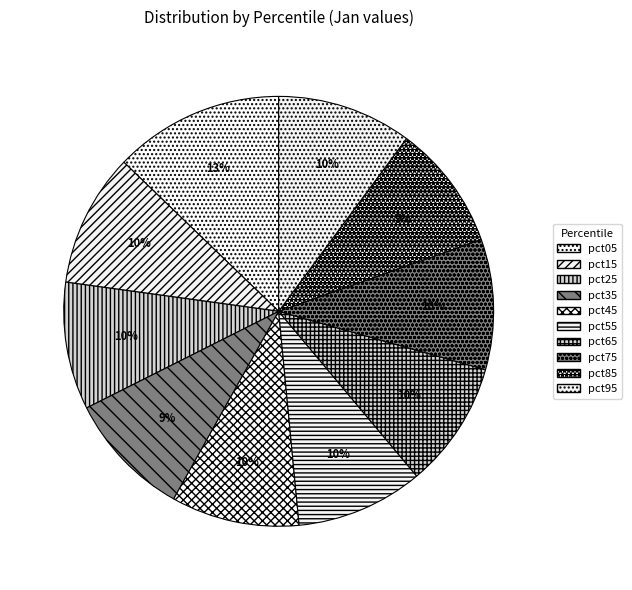

To the nearest percent, what percentage of the pie is pct25?

10%